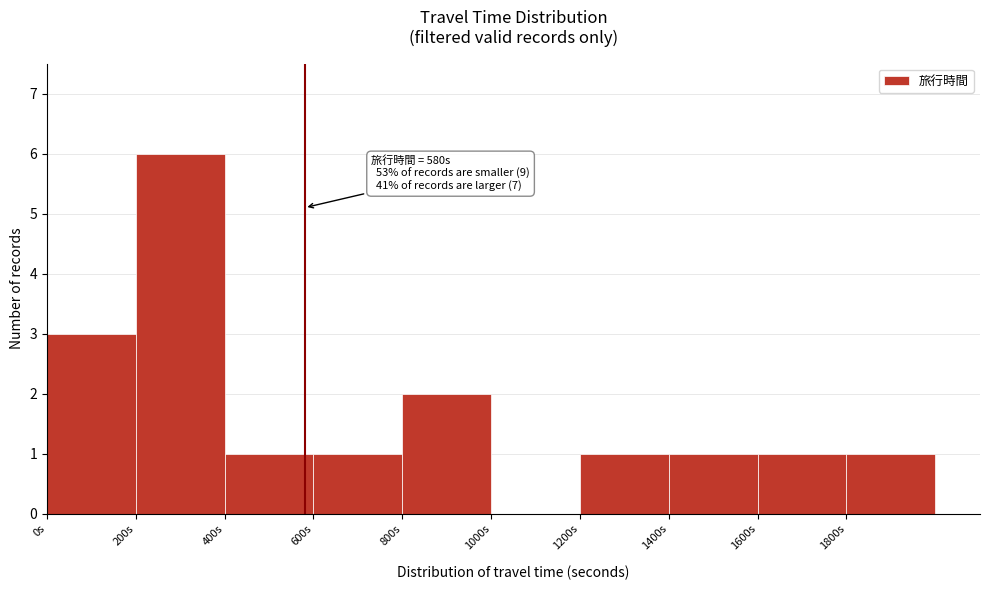

Which range on the x-axis has the tallest bar?

200 to 400